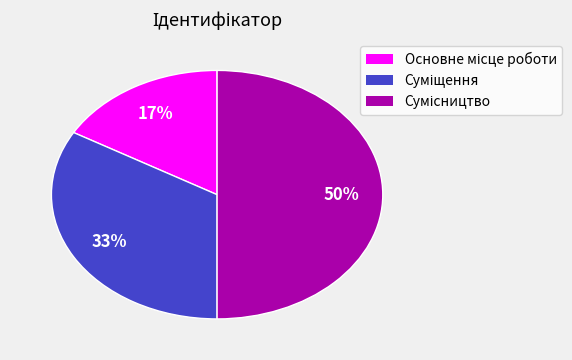

To the nearest percent, what is the average slice percentage?

33%